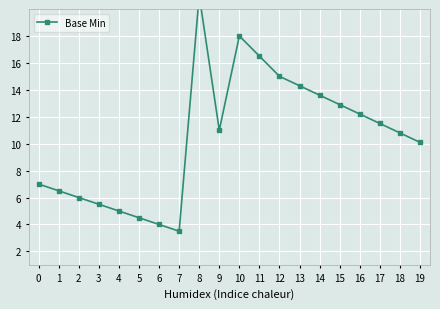

Count the number of categories in the chart.

20